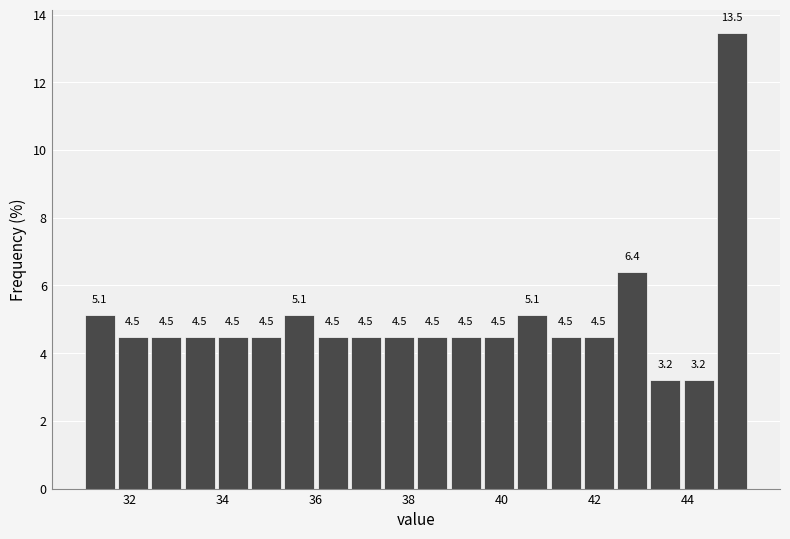

Around what value on the x-axis is the tallest bar? Give the approximate position of its centre, as read against the axis.

45.0